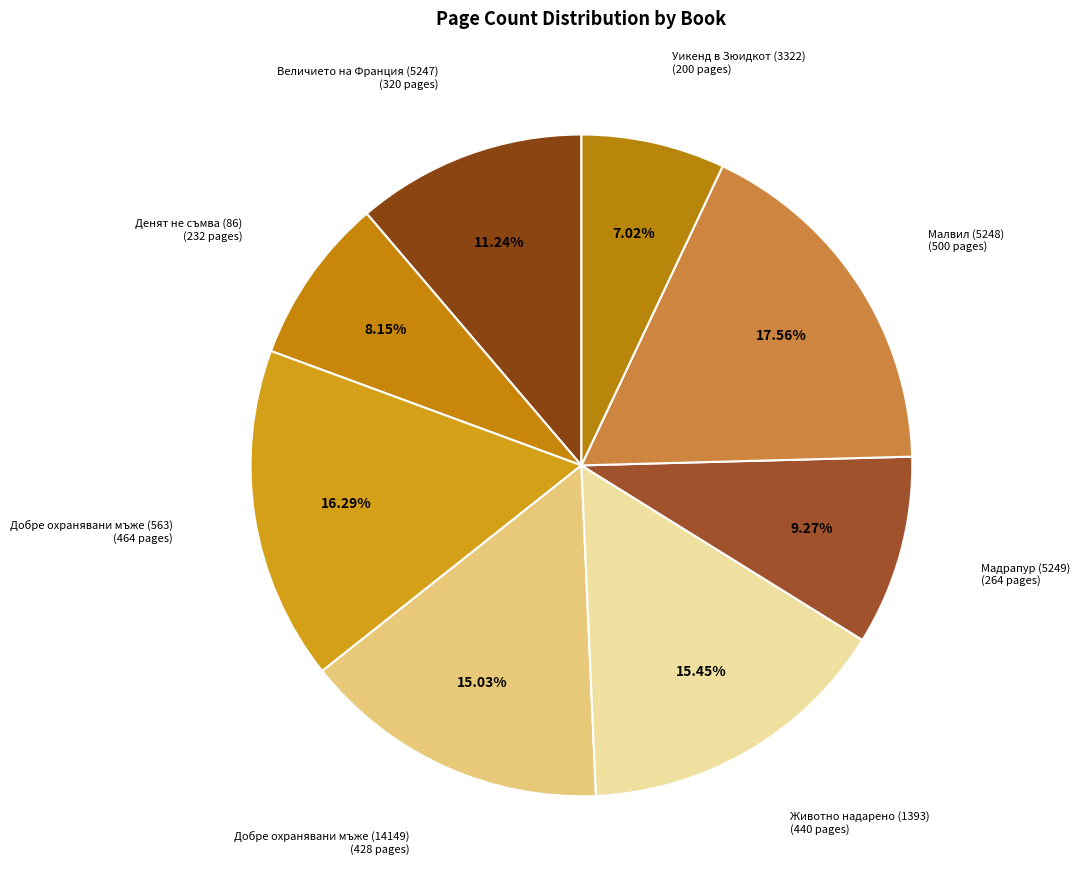

Which has a higher value, Уикенд в Зюидкот (3322) (200 pages) or Денят не съмва (86) (232 pages)?

Денят не съмва (86) (232 pages)